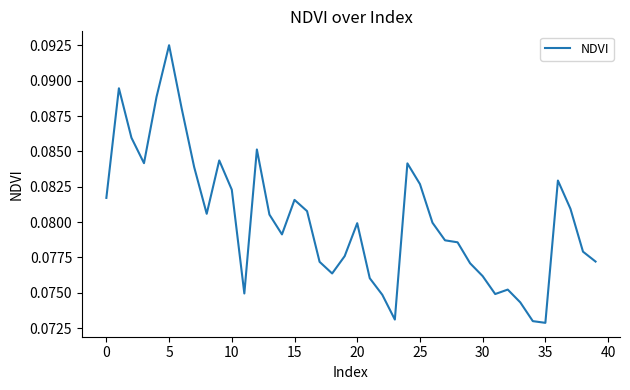

Which label corresponds to the largest value in the chart?

5